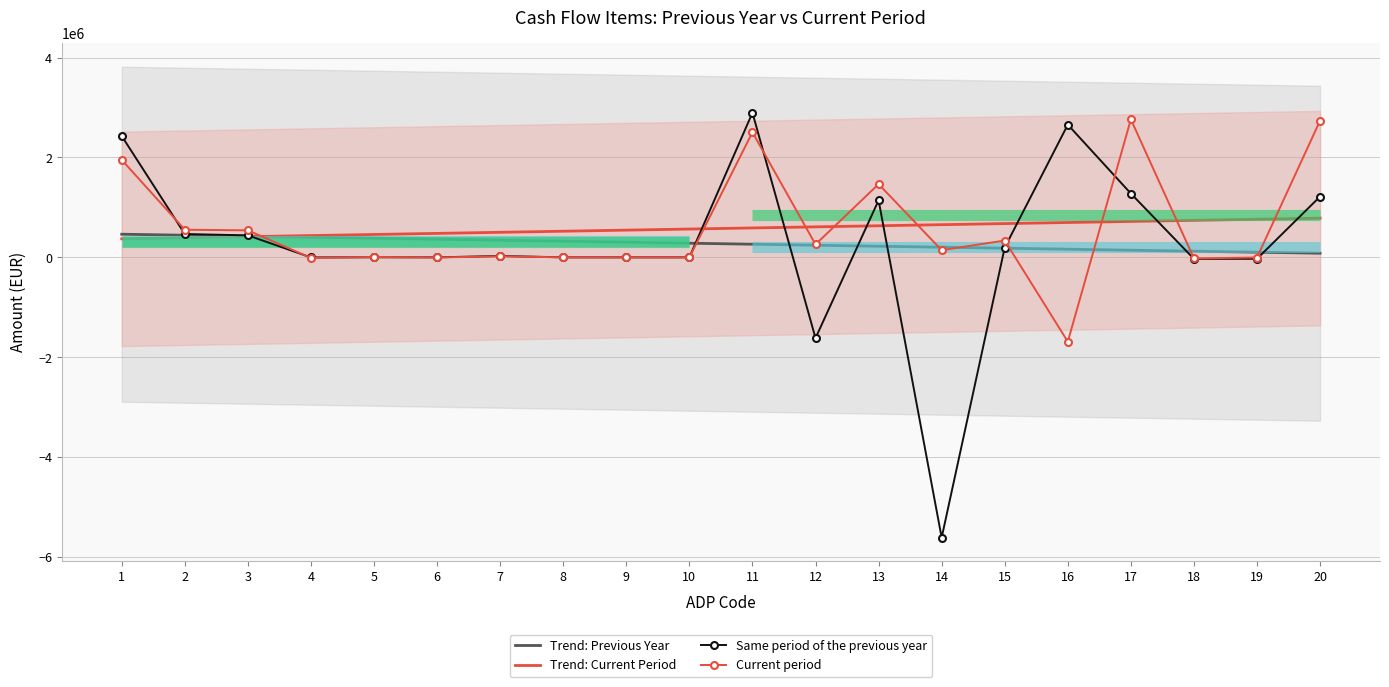

What is the value of the Trend: Current Period point at the 16th from the left?

697394.6